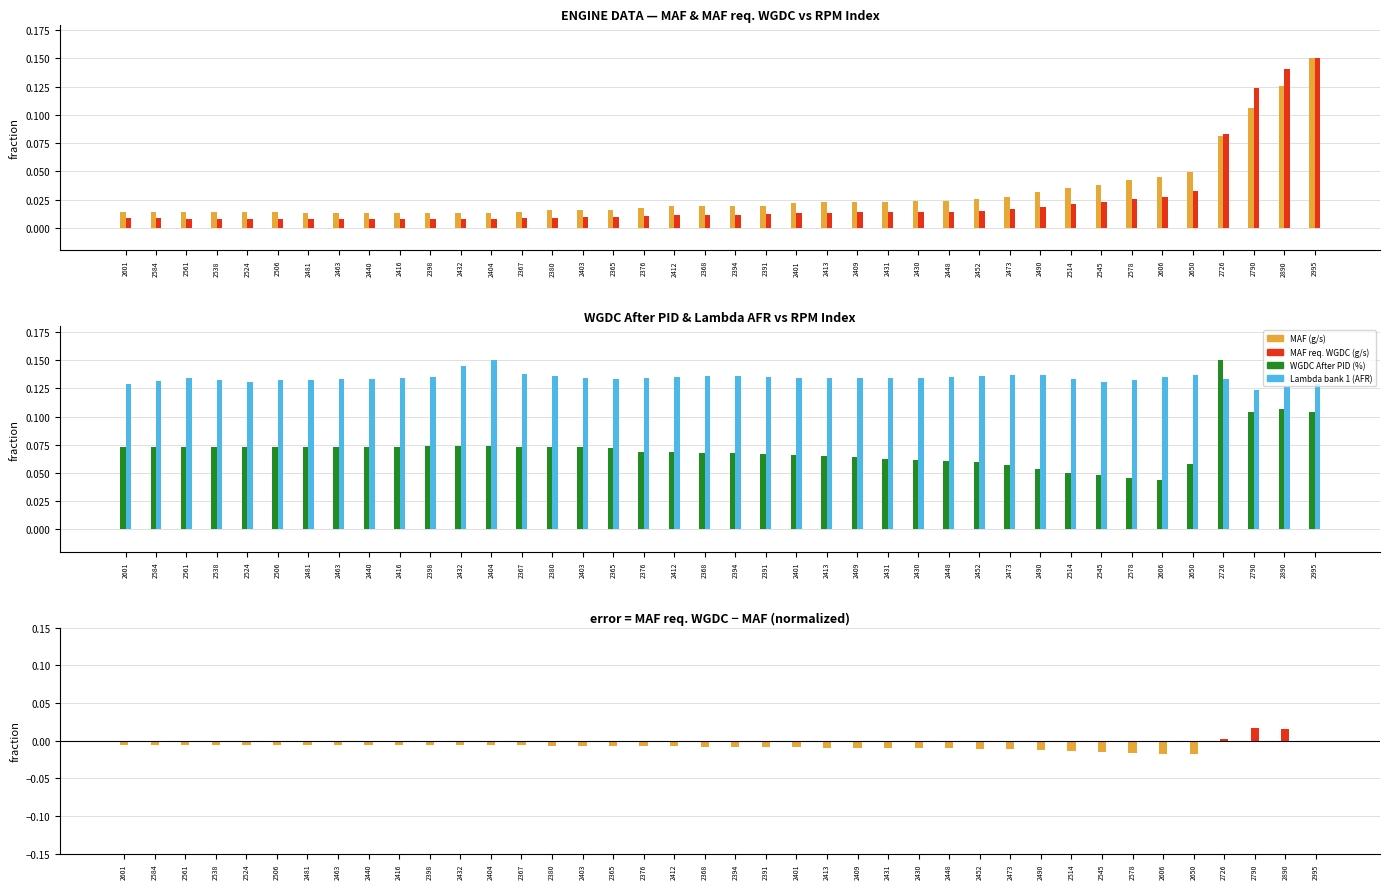

How many groups of bars are there?

40